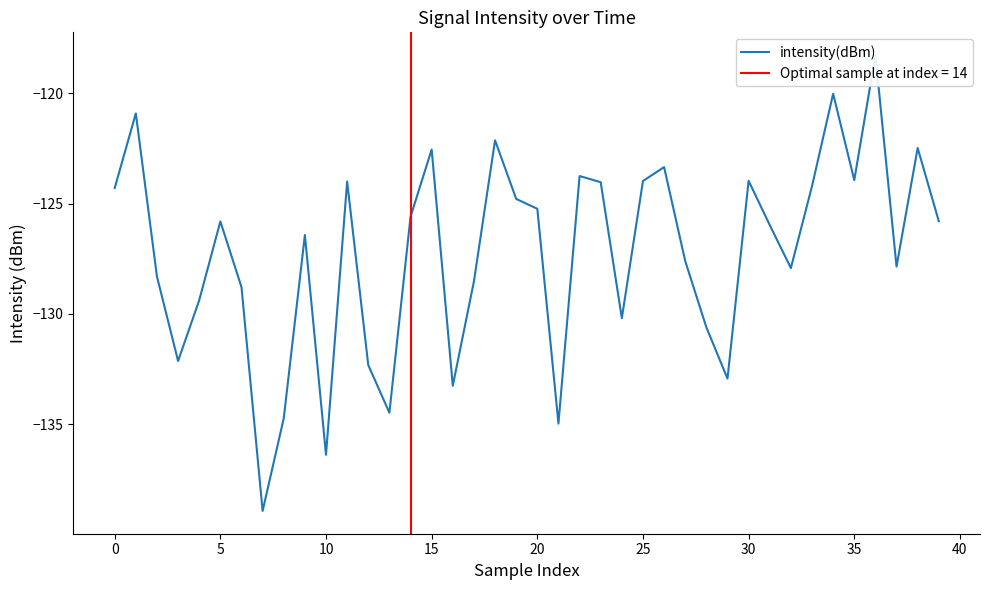

How many distinct data groups are displayed?

1